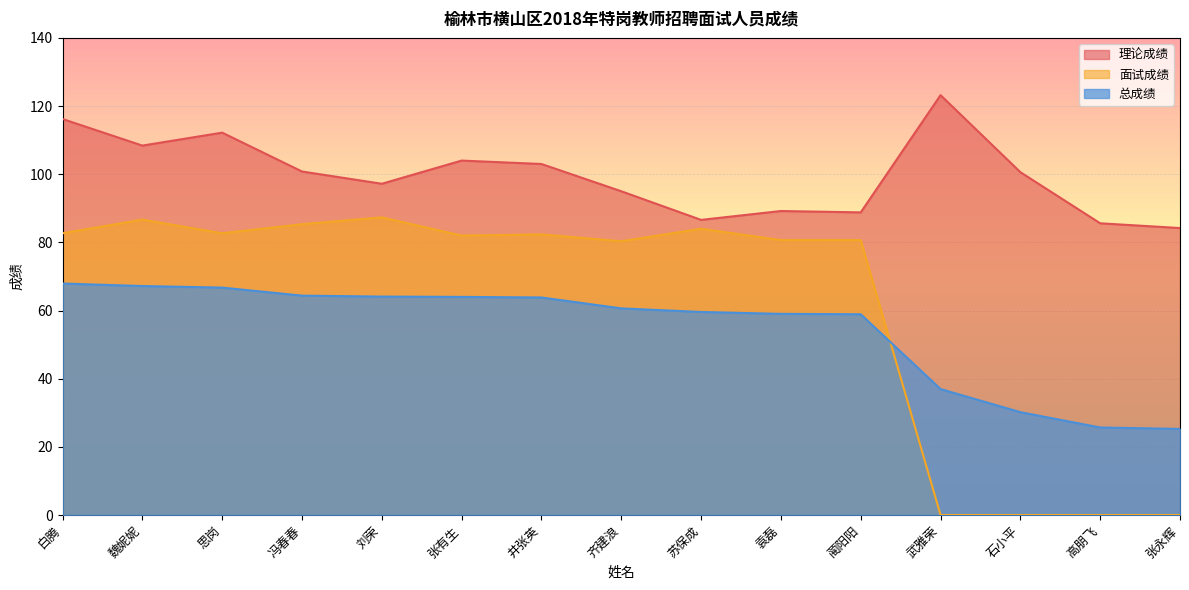

At which label does 面试成绩 reach its peak?

刘荣